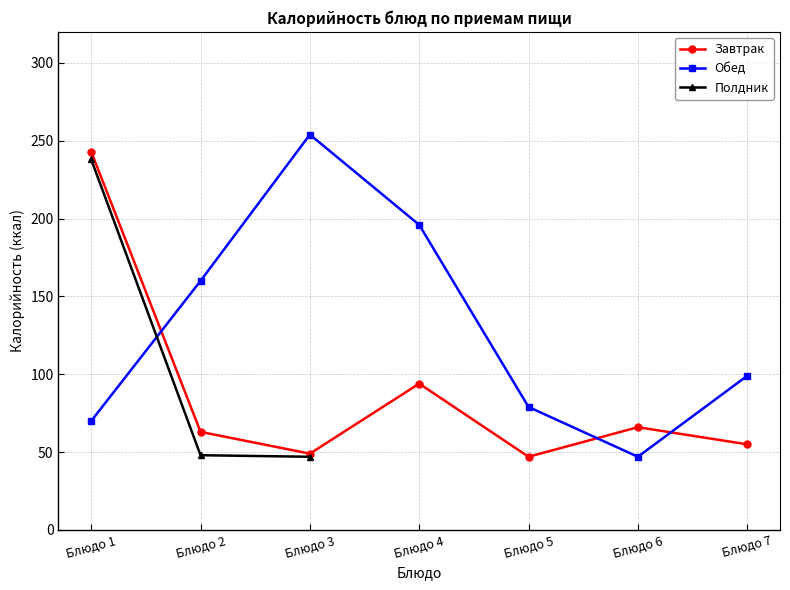

What is the value of the Полдник point at the 3rd from the left?

47.0